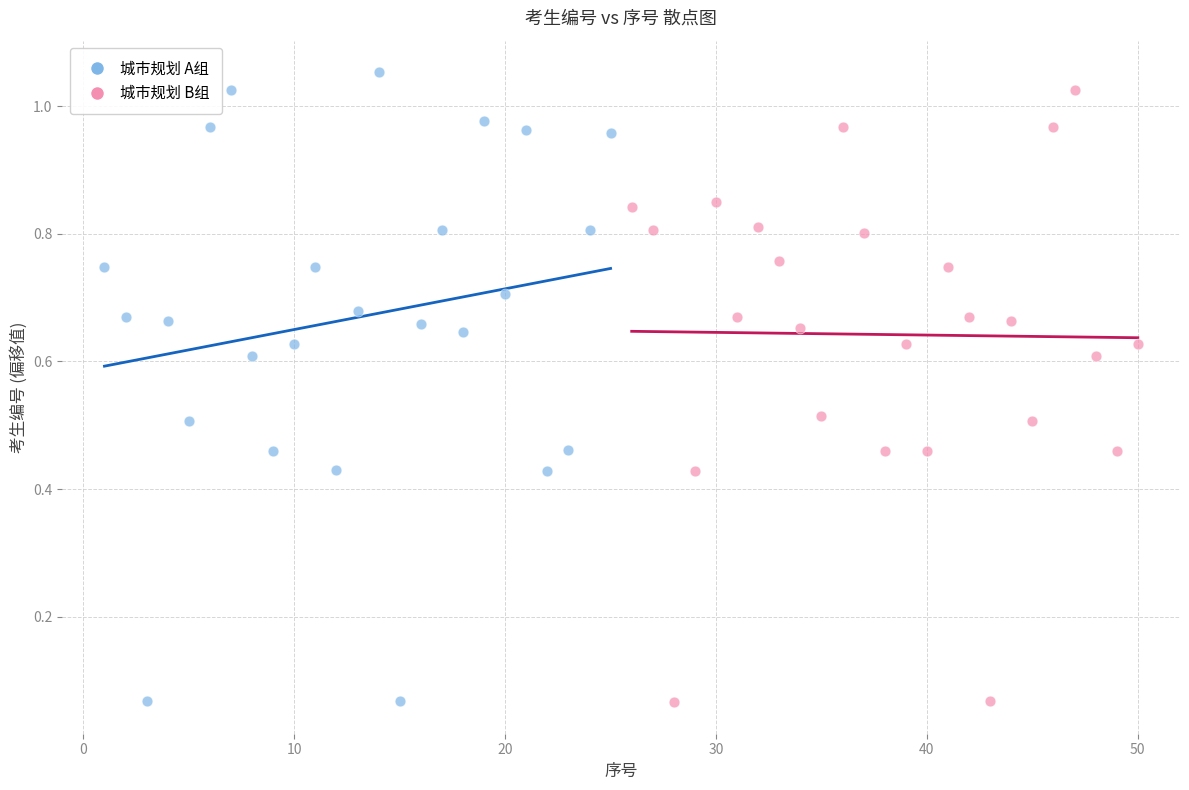

What are all the series names shown in the legend?

城市规划 A组, 城市规划 B组